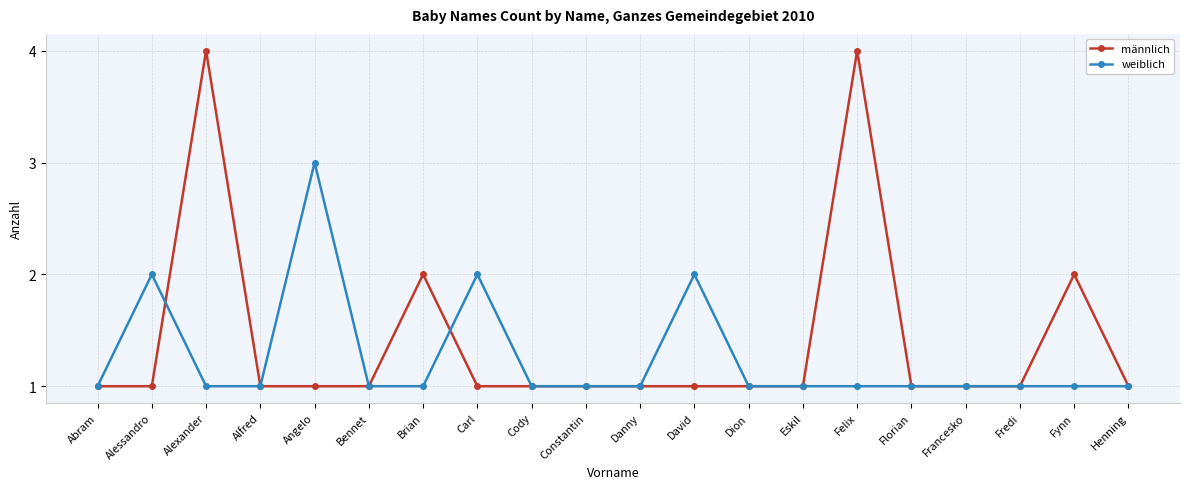

True or false: weiblich has more than 0 points higher than both neighbors.

True